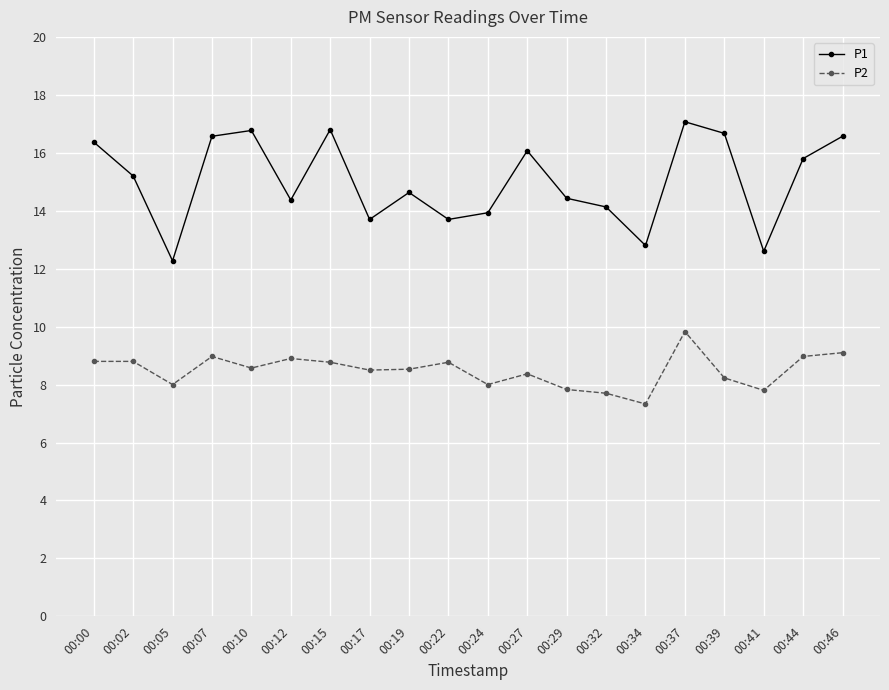

True or false: P2 has more than 0 interior local peaks.

True